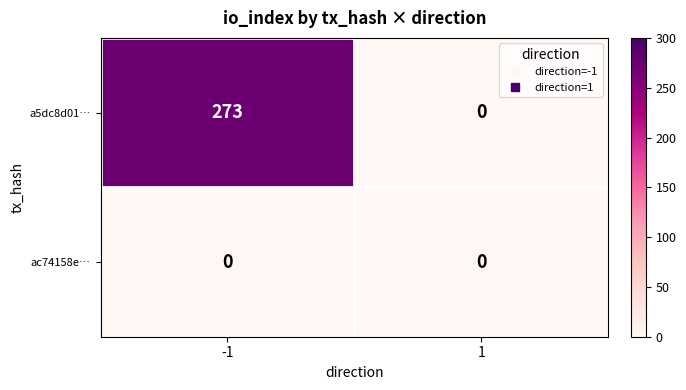

Is it true that a5dc8d01… equals 273 at -1?

True